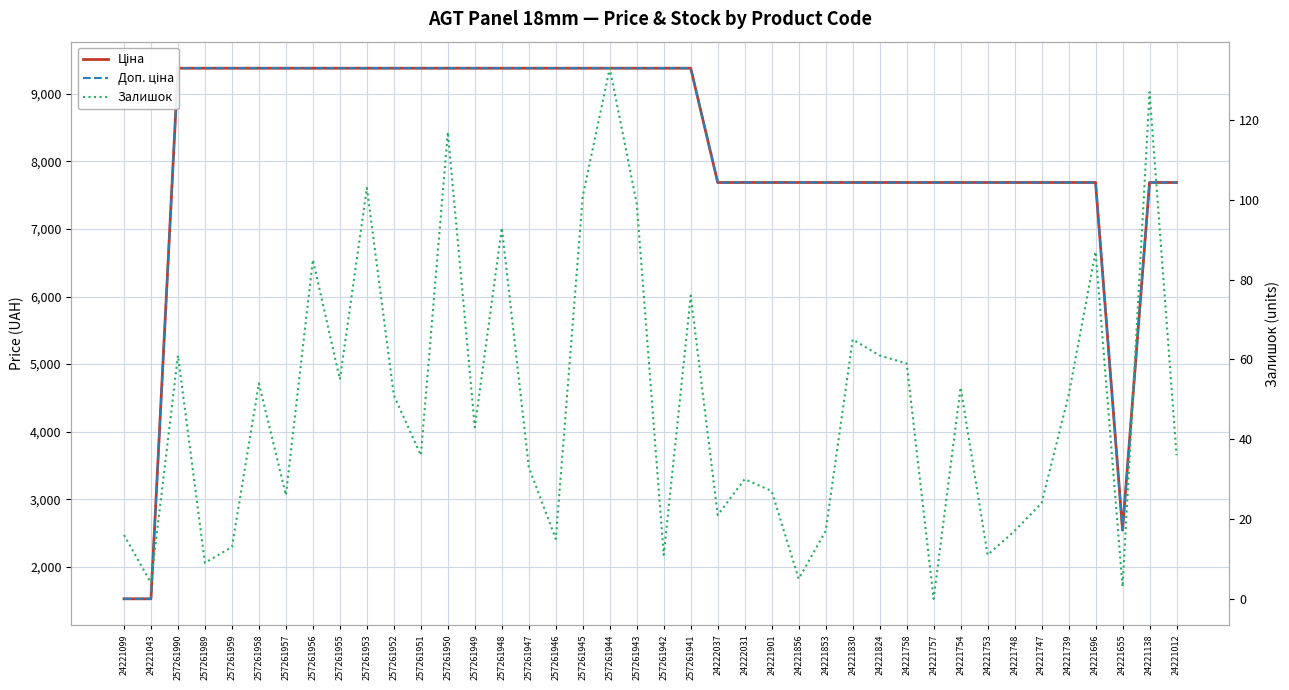

The value of Доп. ціна at 257261959 is 14049.2. True or false?

False